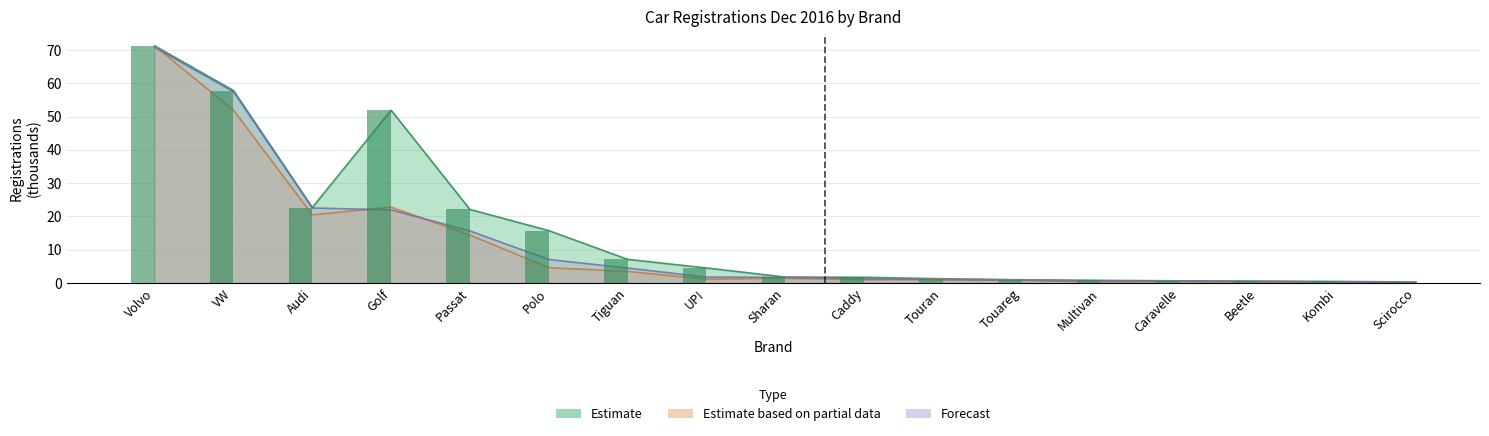

Reading left to right, extract all data points from this chart.

Estimate (2016): 71.2	57.8	22.7	51.9	22.1	15.7	7.1	4.5	1.8	1.7	1.2	0.9	0.8	0.6	0.5	0.4	0.3
Estimate based on partial data (2015): 71.2	51.9	20.5	22.8	14.4	4.6	3.4	1.1	1.4	0.9	1.2	0.9	0.3	0.4	0.2	0.1	0.1
Forecast (market share 2016): 70.8	57.5	22.5	21.9	15.6	7.0	4.5	1.8	1.7	1.2	0.9	0.8	0.6	0.5	0.4	0.3	0.1